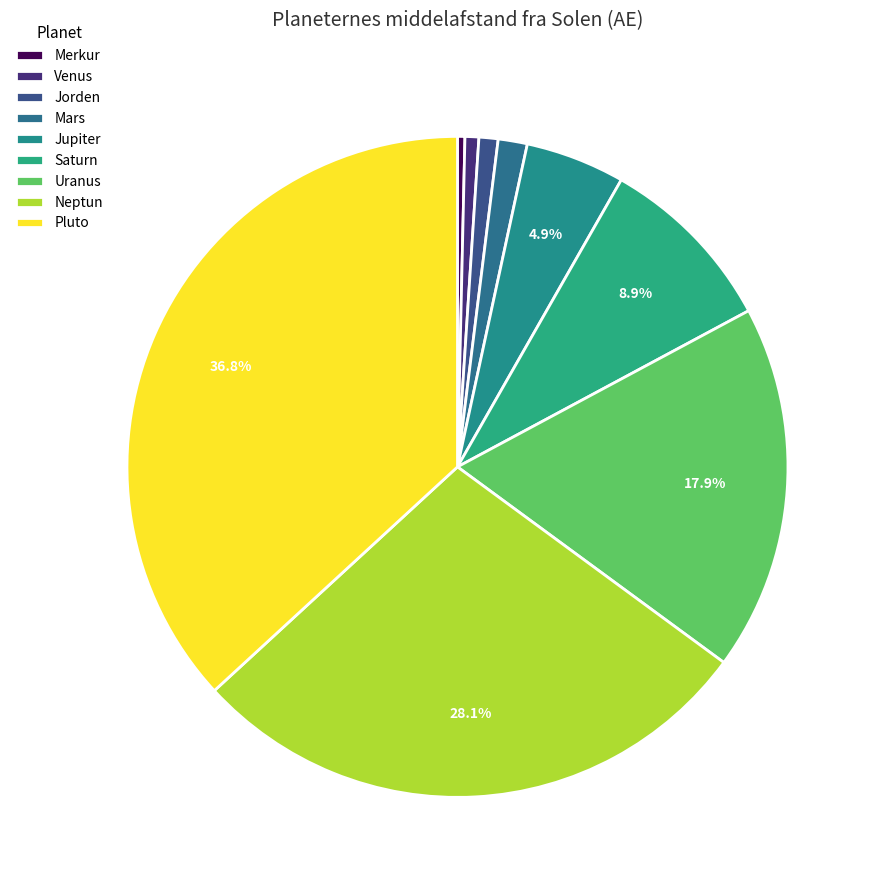

Is it true that Jorden is 1% of the pie?

True